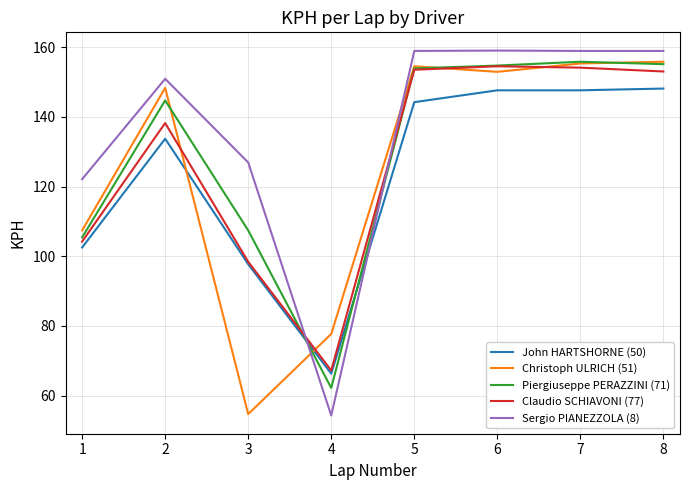

Rank the series by their average value, from highest to lowest.

Sergio PIANEZZOLA (8), Piergiuseppe PERAZZINI (71), Claudio SCHIAVONI (77), Christoph ULRICH (51), John HARTSHORNE (50)